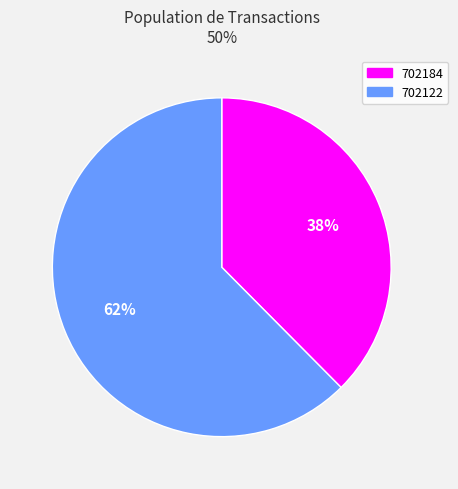

To the nearest percent, what percentage of the pie is 702184?

38%